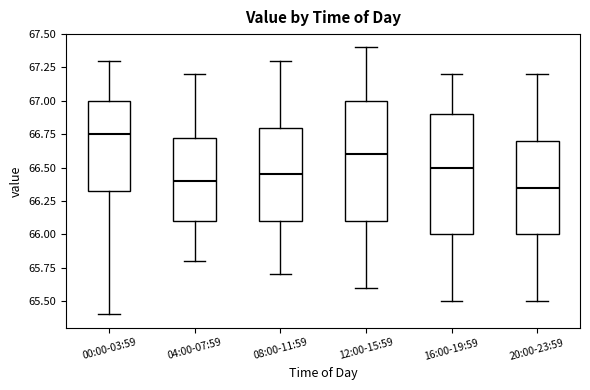

Reading left to right, transcribe this box plot: for each box, give where its median line is, the range the box spans, and where its two whiskers end, as read against the y-axis. The values are not printed on the chart, so give them approximately, as read against the axis.

00:00-03:59: median 66.75, box 66.35 to 67.00, whiskers 65.40 to 67.30
04:00-07:59: median 66.40, box 66.10 to 66.75, whiskers 65.80 to 67.20
08:00-11:59: median 66.45, box 66.10 to 66.80, whiskers 65.70 to 67.30
12:00-15:59: median 66.60, box 66.10 to 67.00, whiskers 65.60 to 67.40
16:00-19:59: median 66.50, box 66.00 to 66.90, whiskers 65.50 to 67.20
20:00-23:59: median 66.35, box 66.00 to 66.70, whiskers 65.50 to 67.20